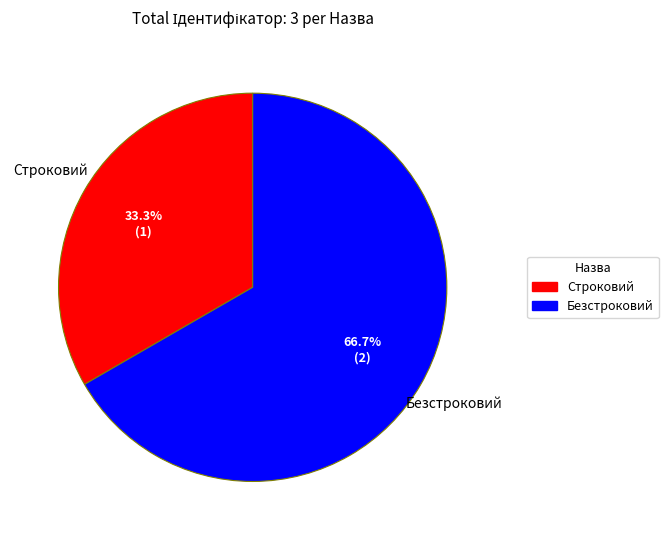

Does Безстроковий account for over 50% of the chart?

Yes